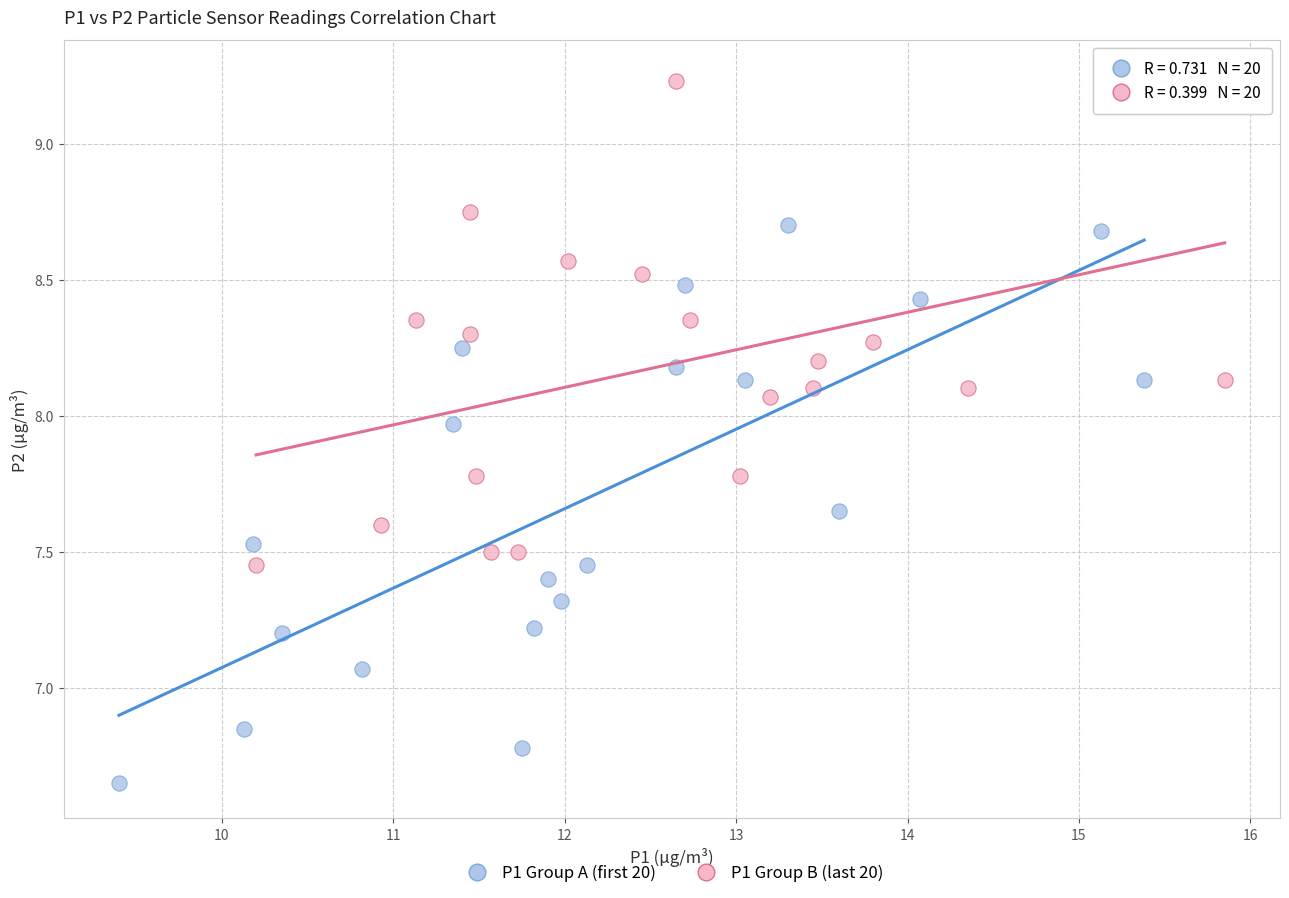

Which series reaches the minimum Y coordinate?

P1 Group A (first 20)